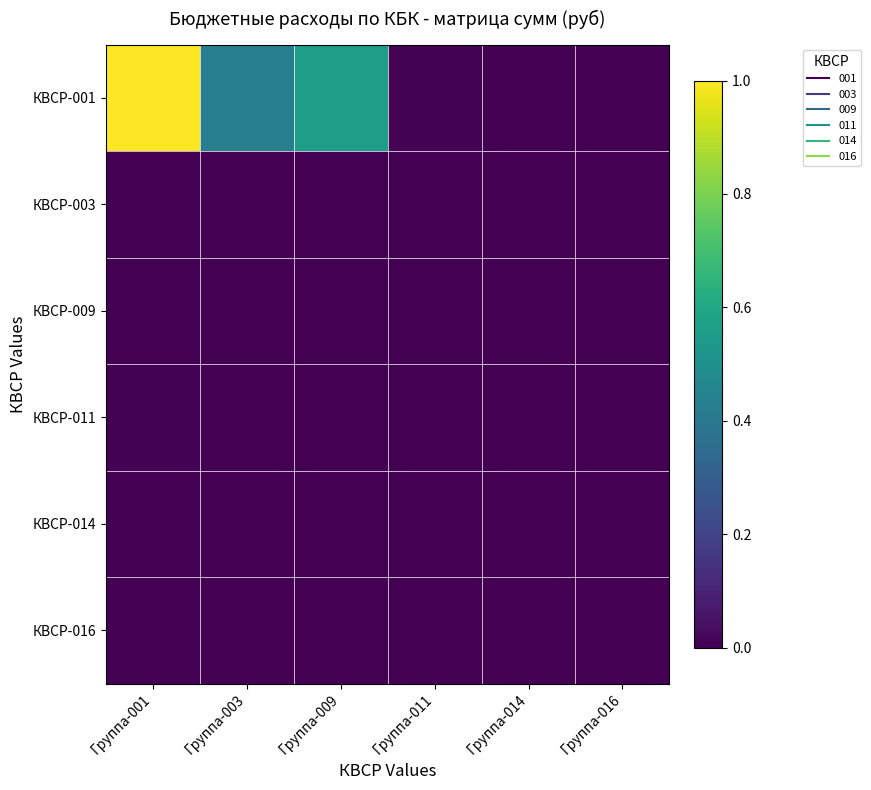

What is the difference between the highest and lowest values at Группа-009?

0.6